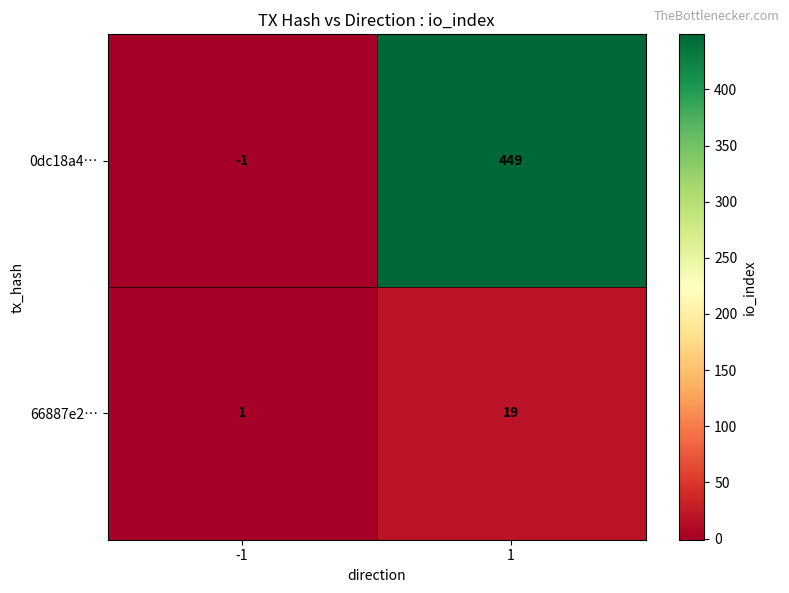

What is the maximum value shown in the chart?

449